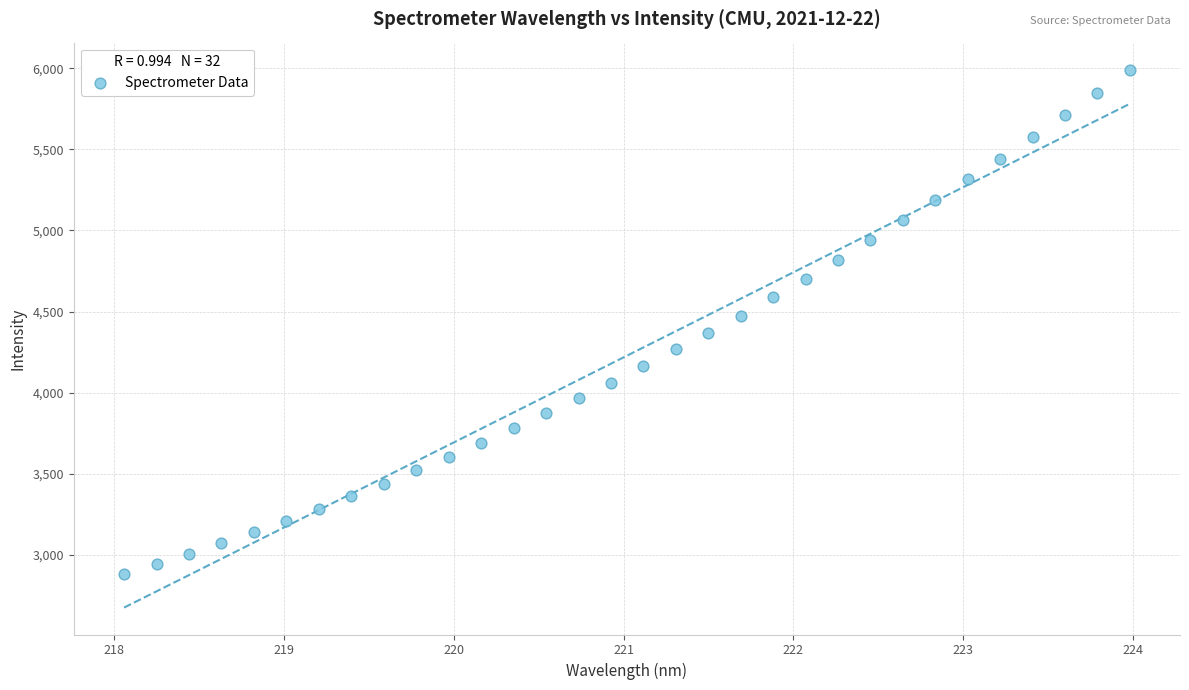

What is the range of X values (max minus min)?

5.9